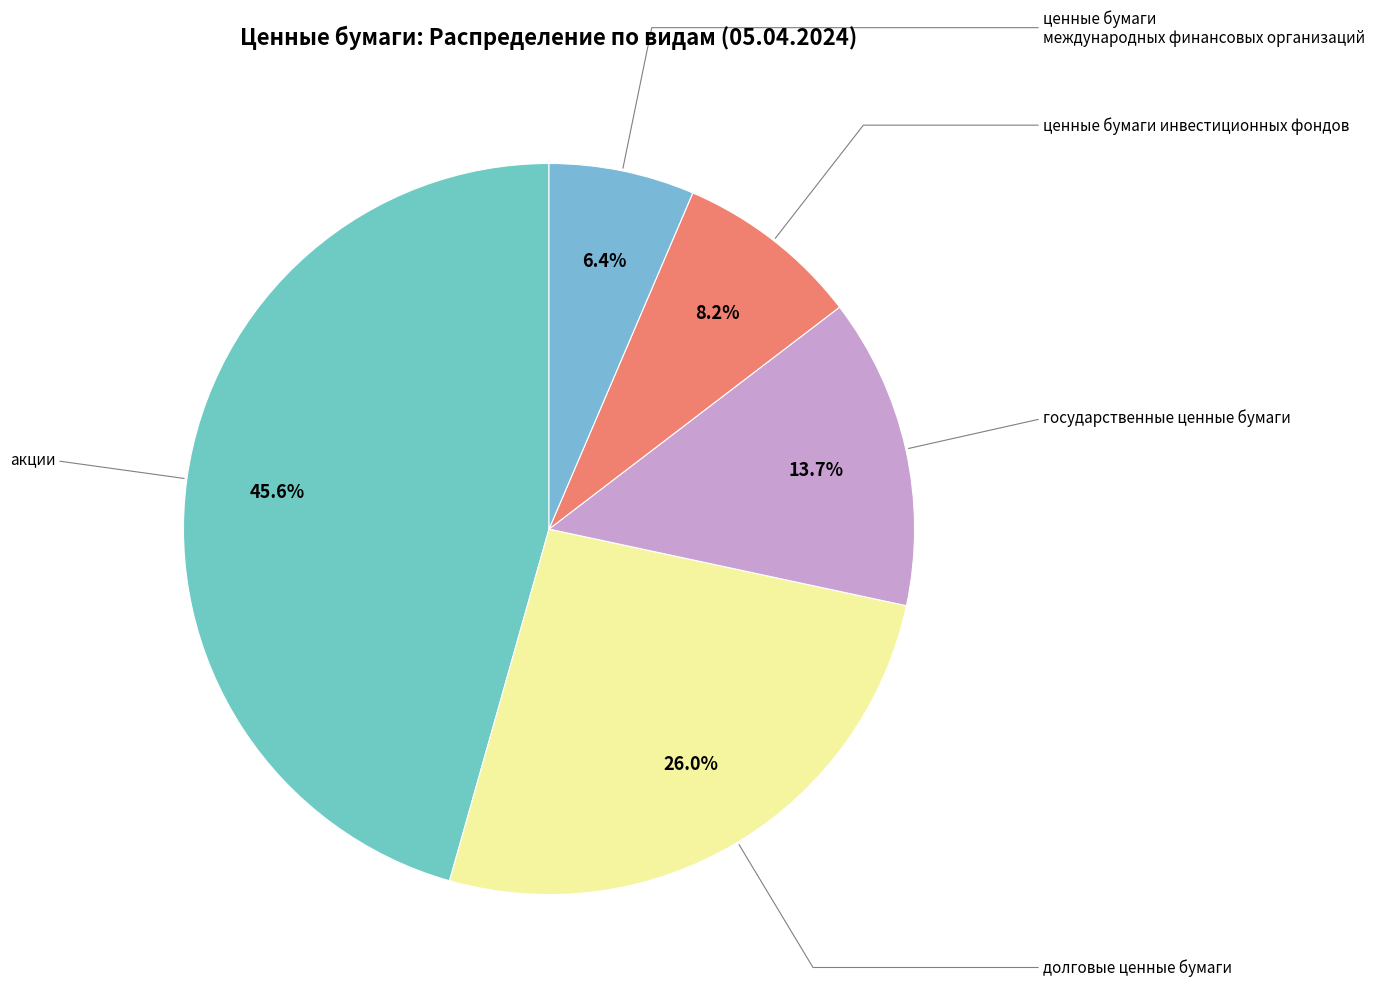

Count the number of slices in the pie.

5